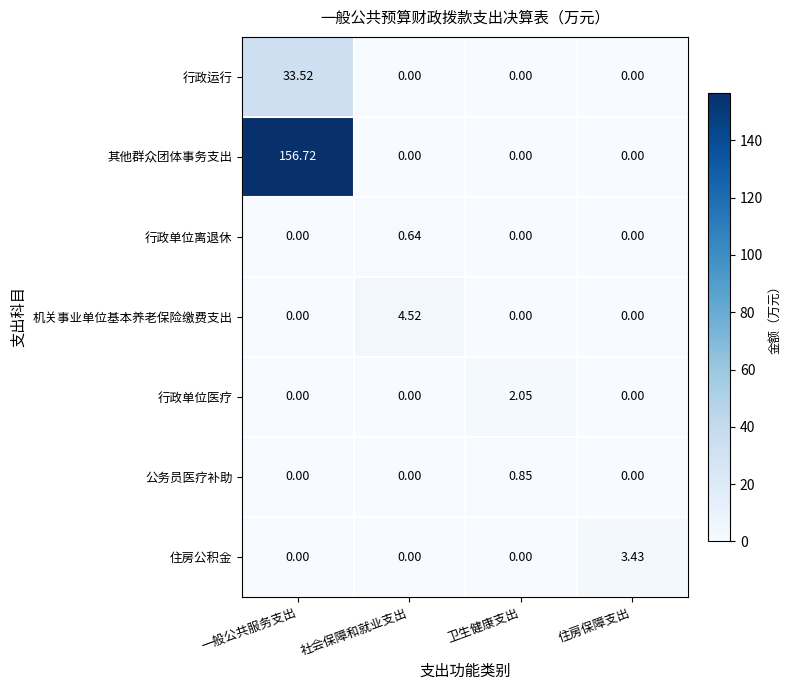

List the series in order of their peak value, lowest first.

行政单位离退休, 公务员医疗补助, 行政单位医疗, 住房公积金, 机关事业单位基本养老保险缴费支出, 行政运行, 其他群众团体事务支出